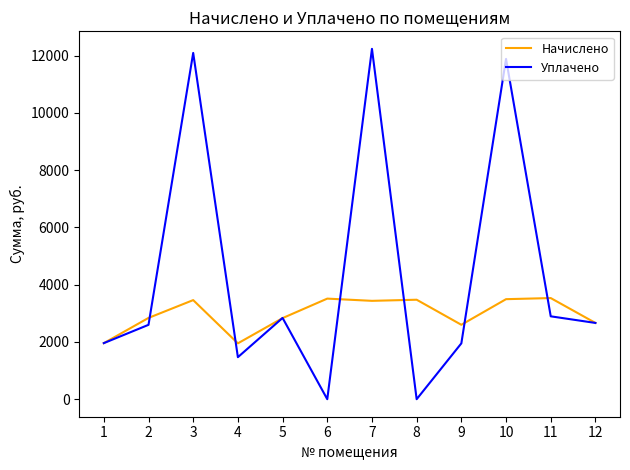

What is the spread (max minus min) of values at 12?

0.3